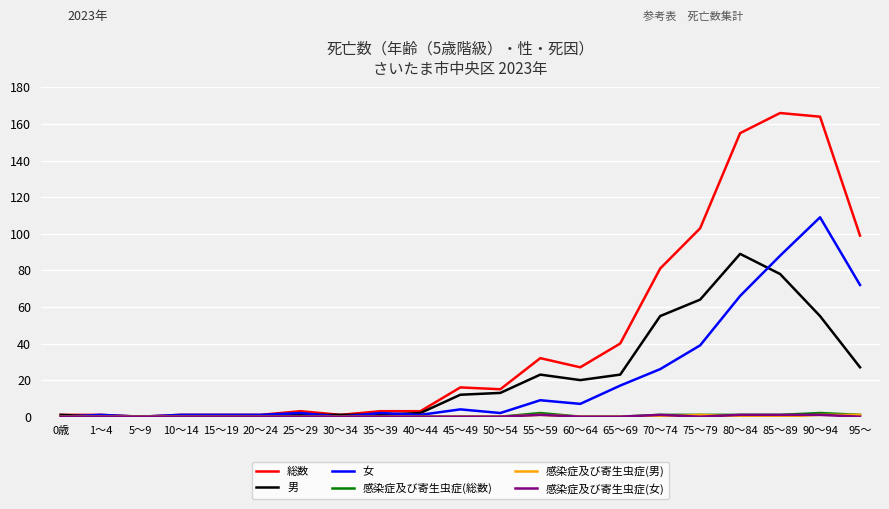

Which series changed the most between 15～19 and 75～79?

総数